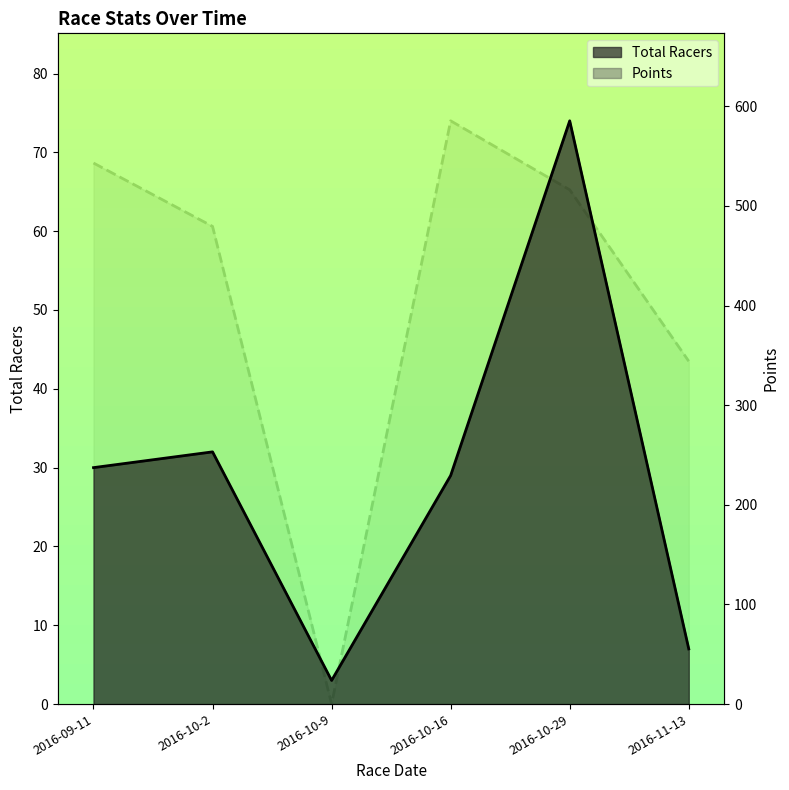

List the series in order of their peak value, highest first.

Points line, Total Racers line